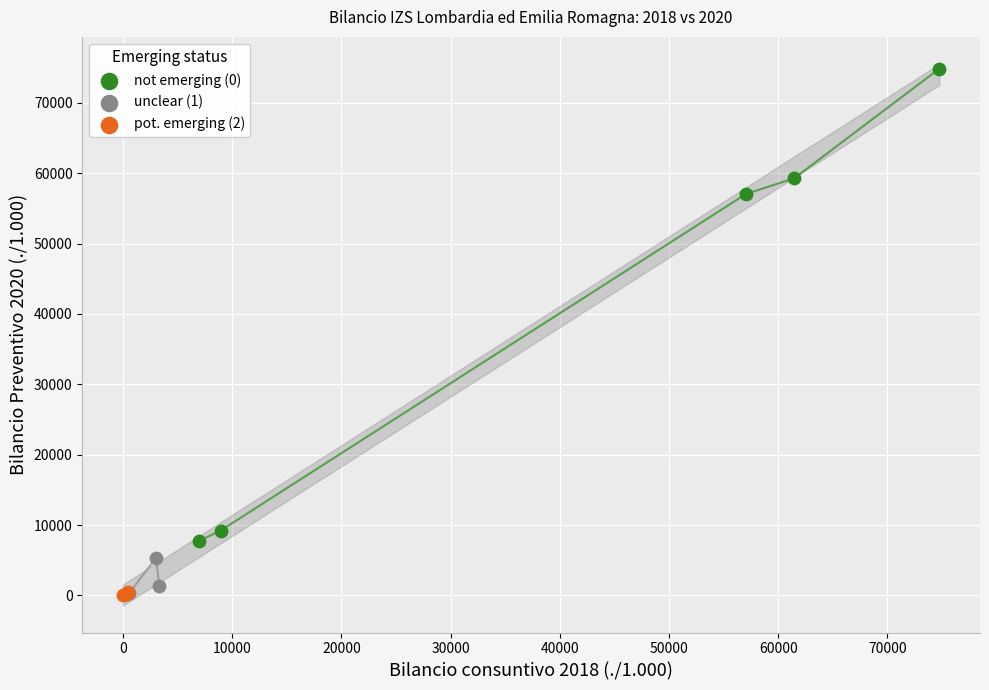

Which series contains the highest Y value?

not emerging (0)